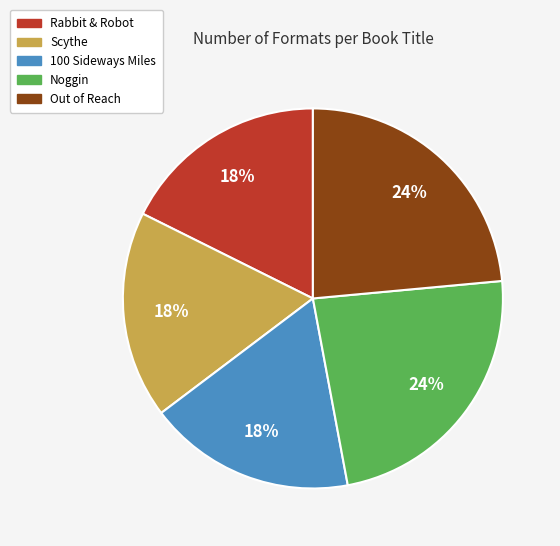

Which has a higher value, 100 Sideways Miles or Out of Reach?

Out of Reach